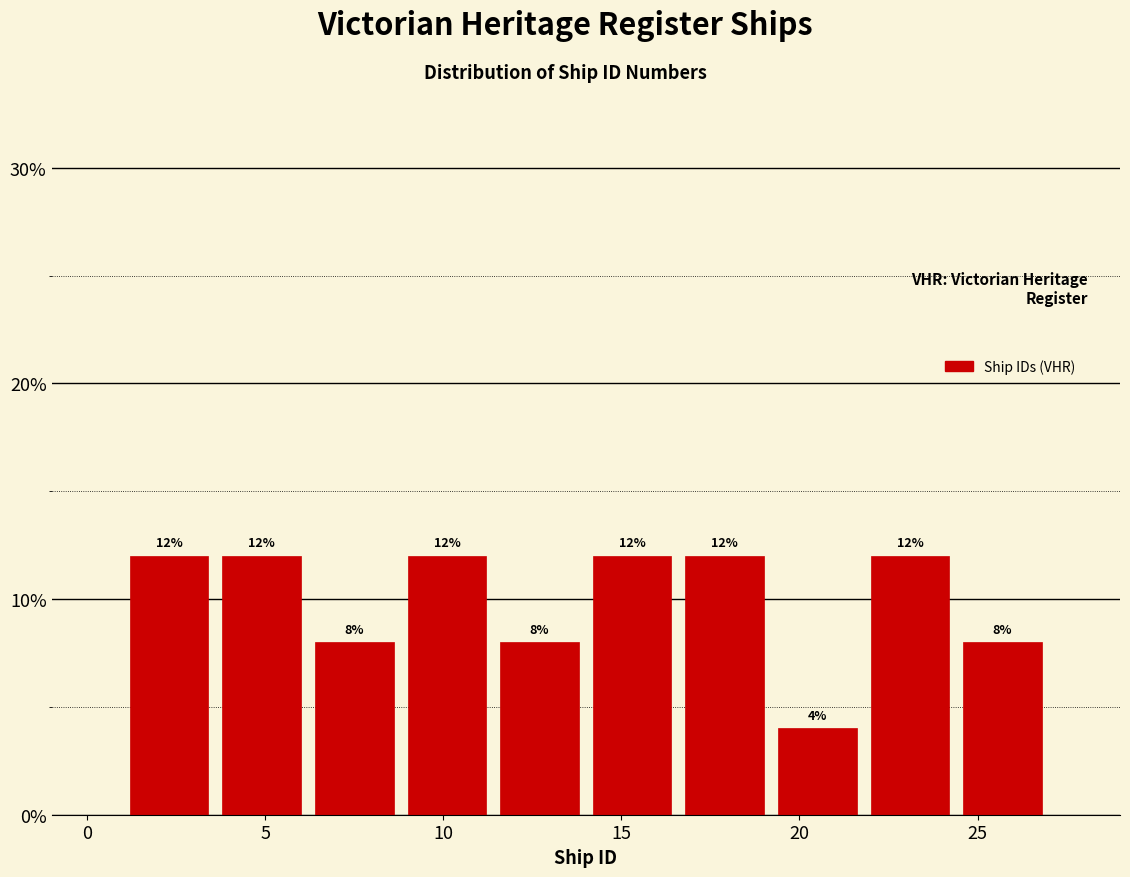

Reading left to right, transcribe this chart: for each bar, give the range it covers on the x-axis and its height. The bar edges are not printed on the chart, so give them approximately, as read against the axis.

1.0 to 3.6: 12
3.6 to 6.2: 12
6.2 to 8.8: 8
8.8 to 11.4: 12
11.4 to 14.0: 8
14.0 to 16.6: 12
16.6 to 19.2: 12
19.2 to 21.8: 4
21.8 to 24.4: 12
24.4 to 27.0: 8